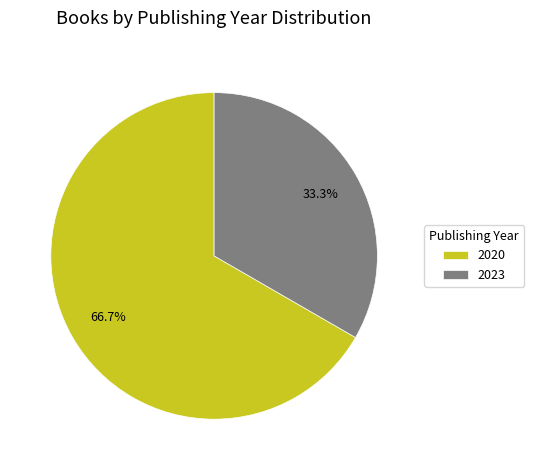

Rank the categories by value from lowest to highest.

2023, 2020